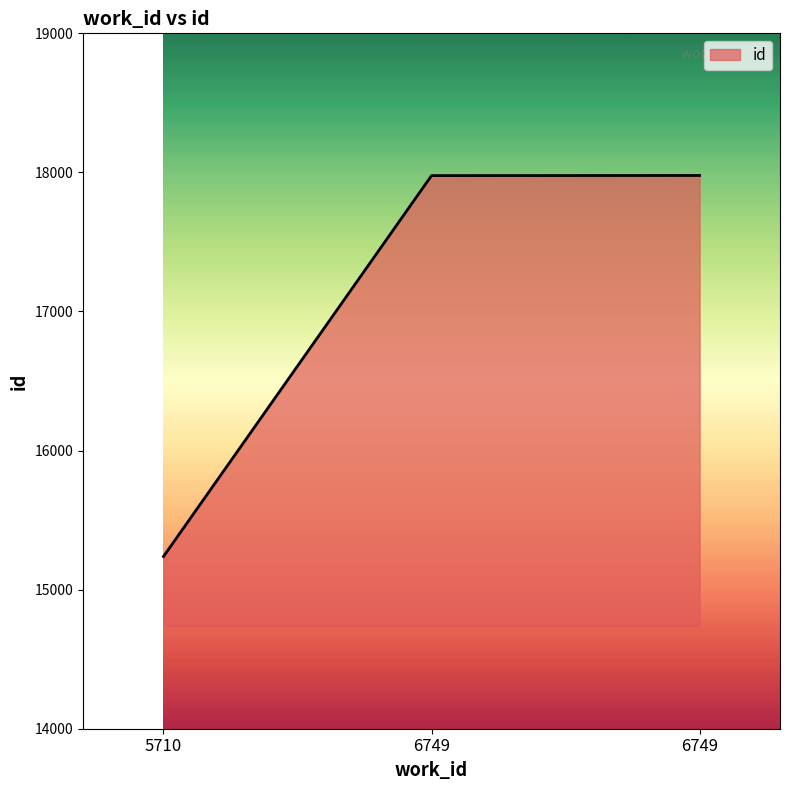

Does the chart have visible grid lines?

No